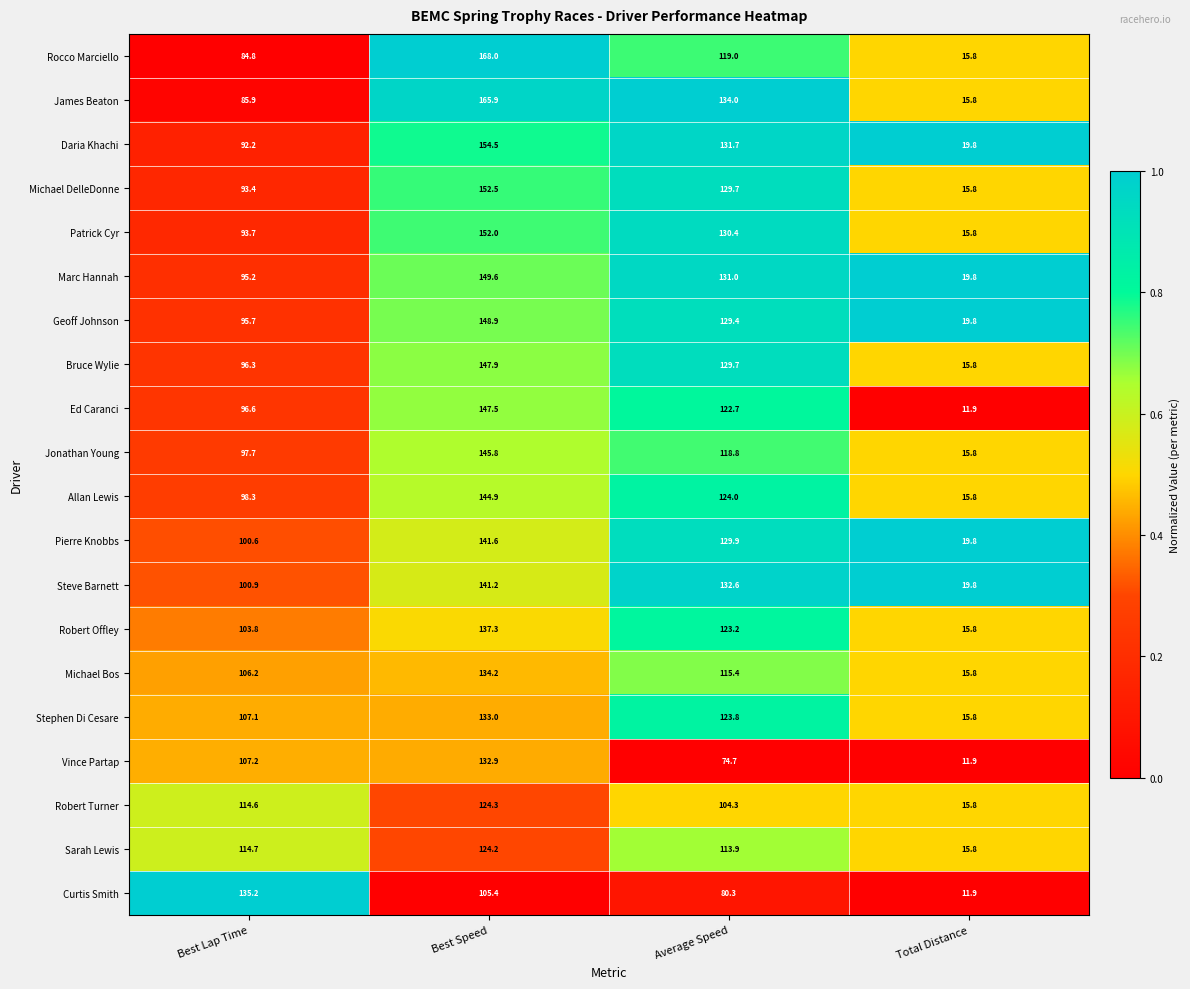

Read the Steve Barnett value at Best Speed.

141.2